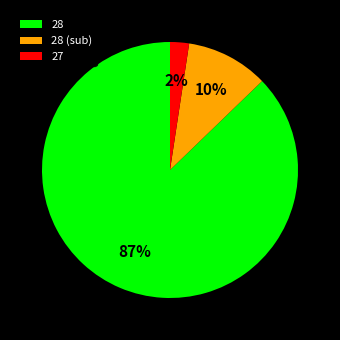

Is 28 the majority of the pie?

Yes